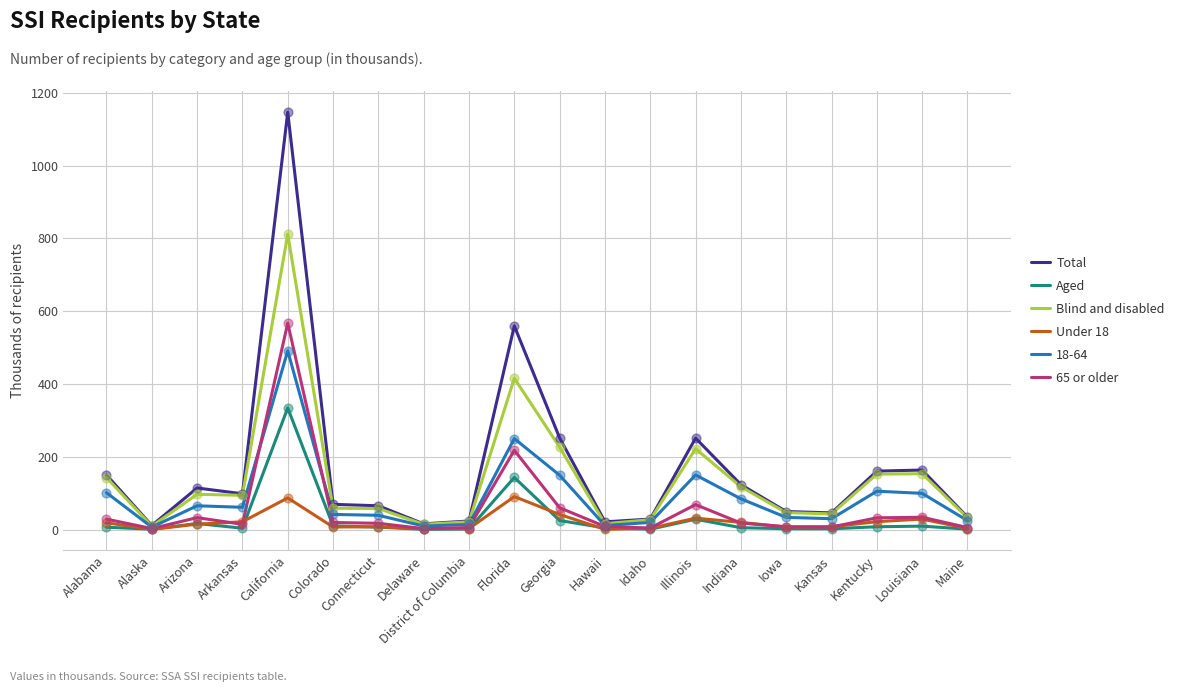

Which series has the largest range (max minus min)?

Total